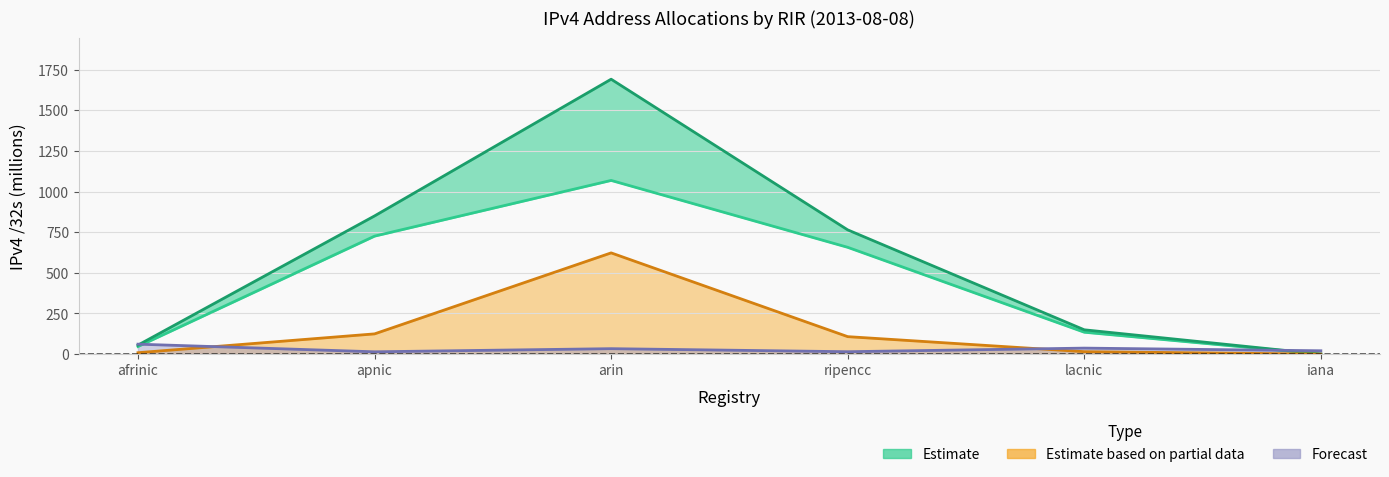

At which category is the sum across all series the highest?

arin